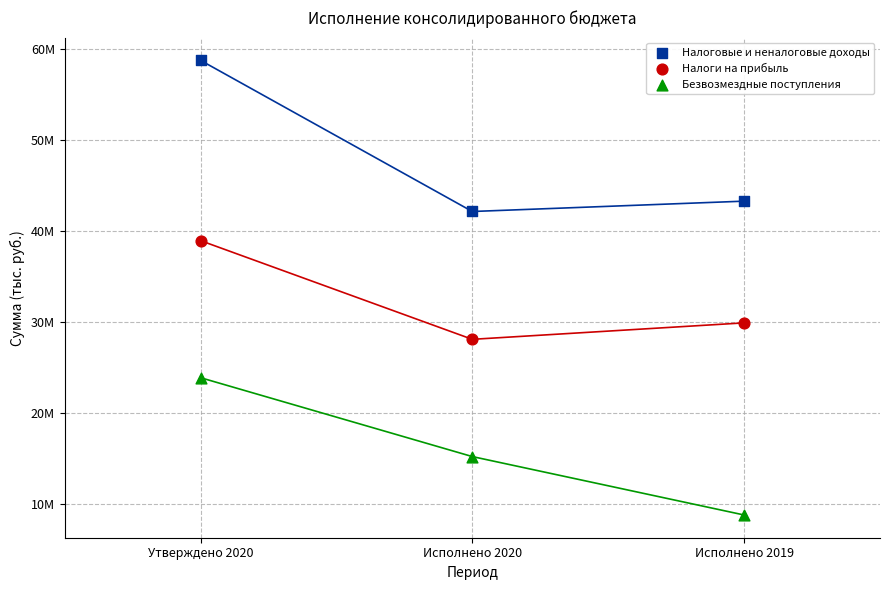

Which series contains the lowest Y value?

Безвозмездные поступления